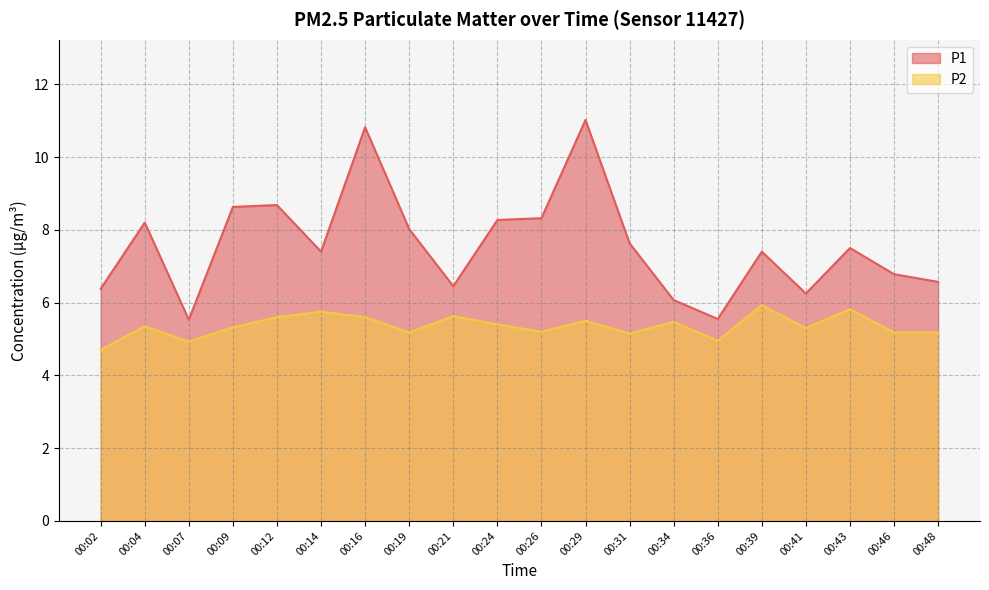

Reading left to right, list all the values displayed in this chart.

P1: 6.4	8.2	5.5	8.6	8.7	7.4	10.8	8.0	6.5	8.3	8.3	11.0	7.6	6.1	5.5	7.4	6.2	7.5	6.8	6.6
P2: 4.7	5.3	4.9	5.3	5.6	5.8	5.6	5.2	5.6	5.4	5.2	5.5	5.2	5.5	5.0	5.9	5.3	5.8	5.2	5.2